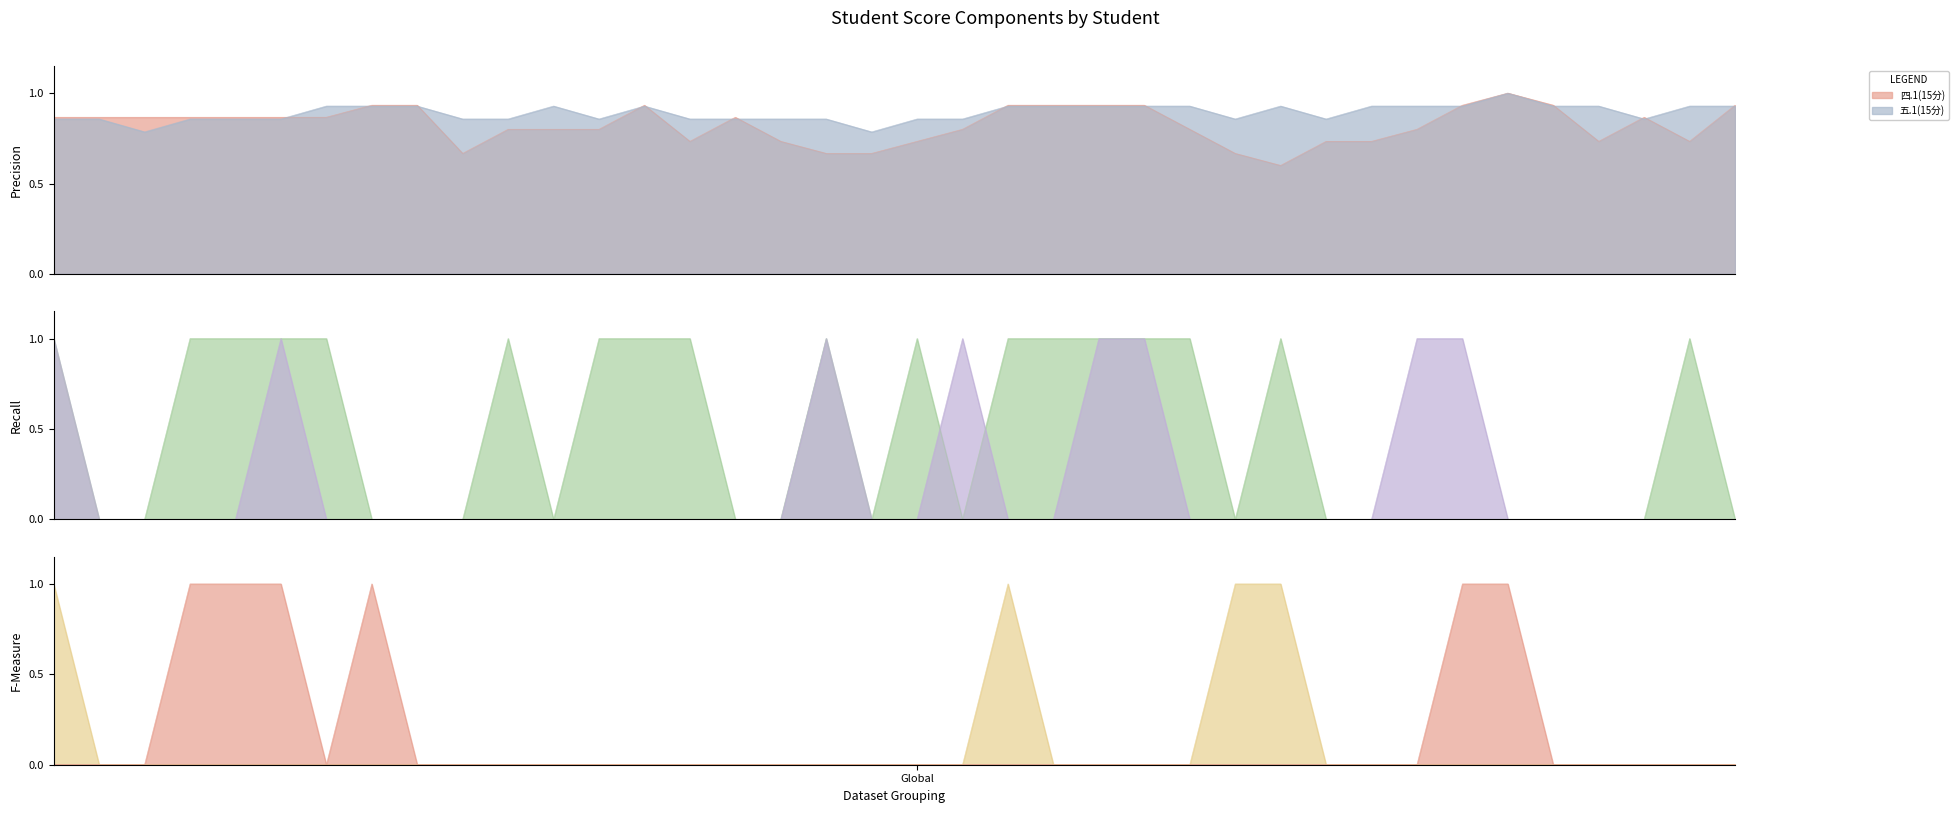

How many values in the 一.3(1分) series exceed 0?

4